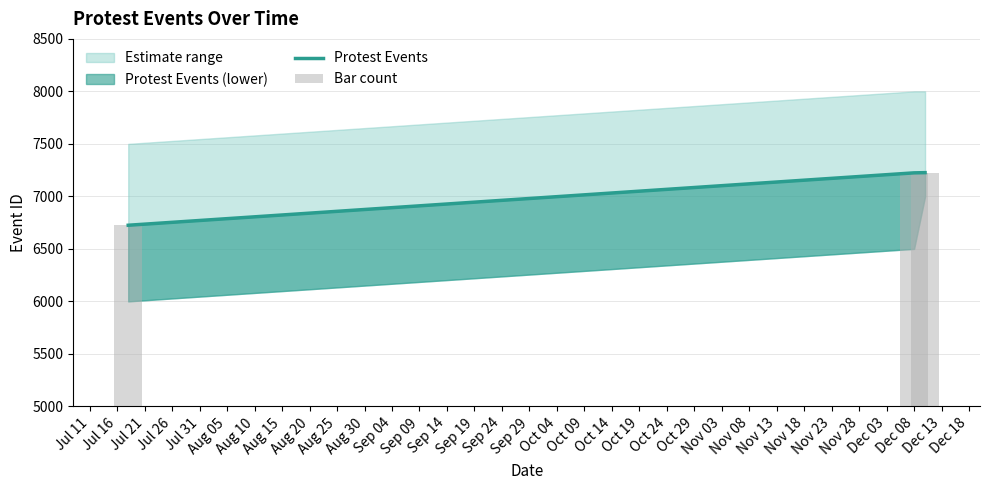

What is the smallest value displayed?

6725